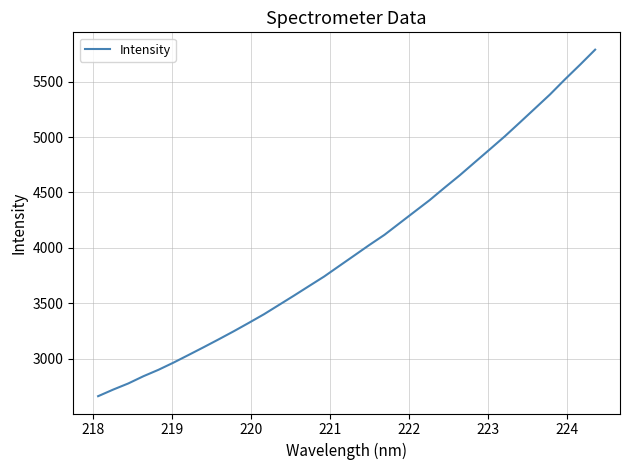

What is the maximum value shown in the chart?

5789.2